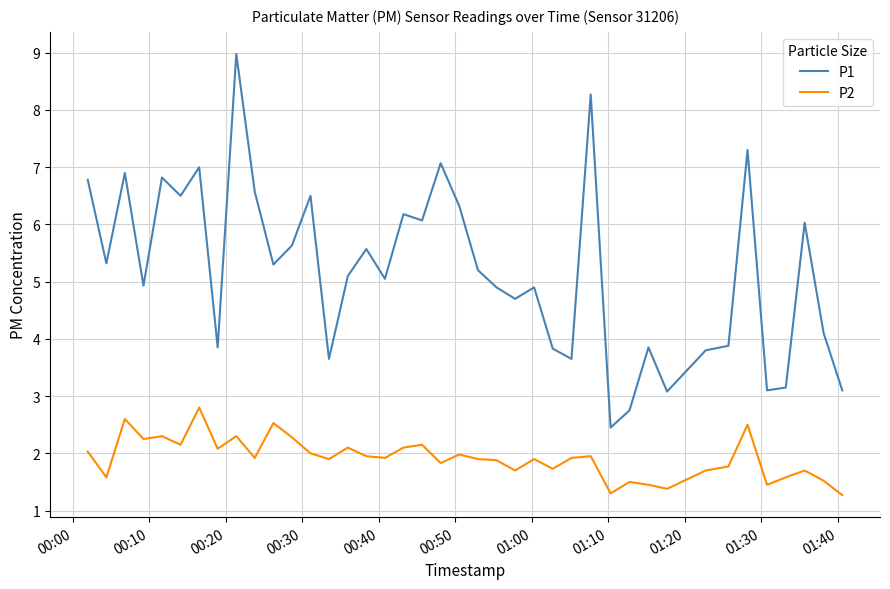

Which series has the widest spread of values?

P1